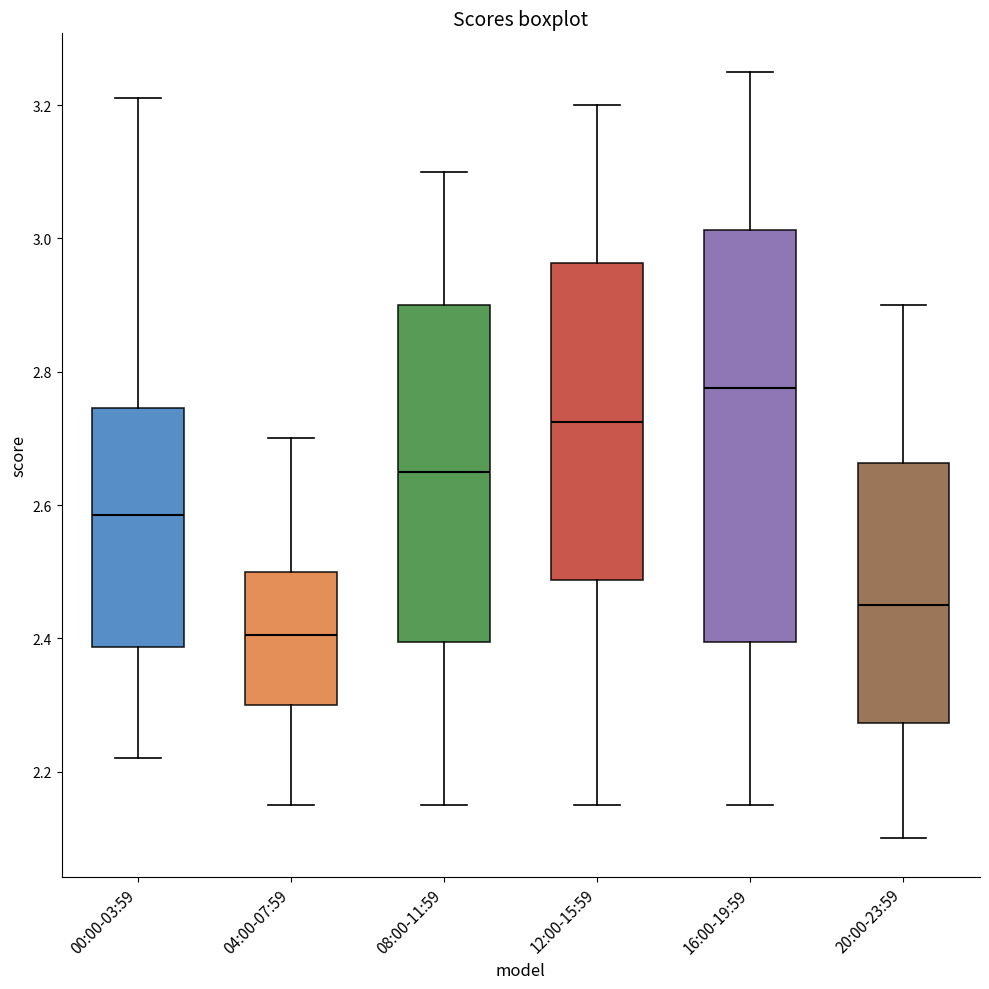

Reading left to right, transcribe this box plot: for each box, give where its median line is, the range the box spans, and where its two whiskers end, as read against the y-axis. The values are not printed on the chart, so give them approximately, as read against the axis.

00:00-03:59: median 2.58, box 2.38 to 2.74, whiskers 2.22 to 3.22
04:00-07:59: median 2.40, box 2.30 to 2.50, whiskers 2.16 to 2.70
08:00-11:59: median 2.66, box 2.40 to 2.90, whiskers 2.16 to 3.10
12:00-15:59: median 2.72, box 2.48 to 2.96, whiskers 2.16 to 3.20
16:00-19:59: median 2.78, box 2.40 to 3.02, whiskers 2.16 to 3.26
20:00-23:59: median 2.46, box 2.28 to 2.66, whiskers 2.10 to 2.90